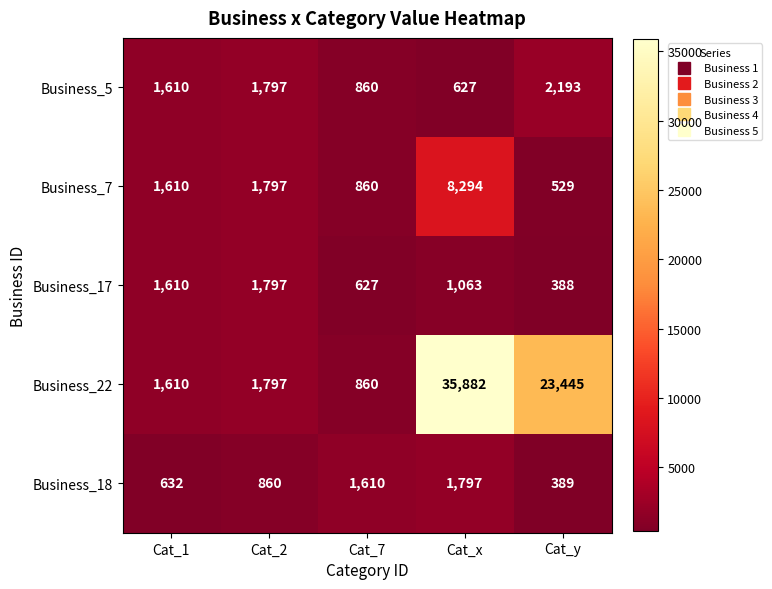

List the labels in order of Business_7 value, largest first.

Cat_x, Cat_2, Cat_1, Cat_7, Cat_y